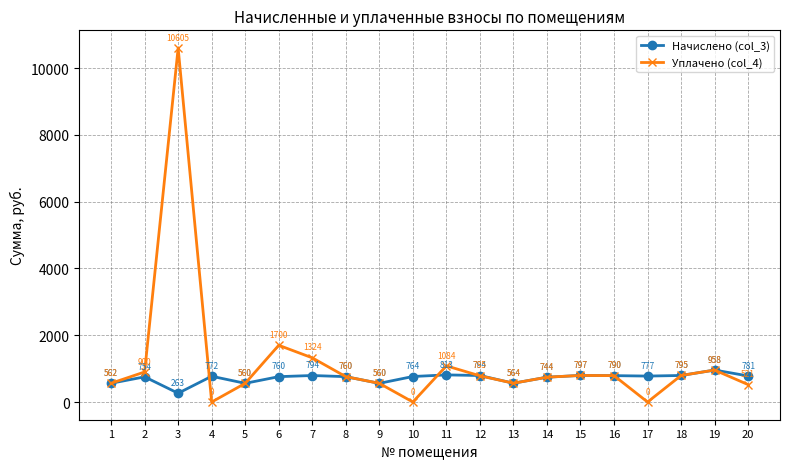

What is the spread (max minus min) of values at 4?

771.8